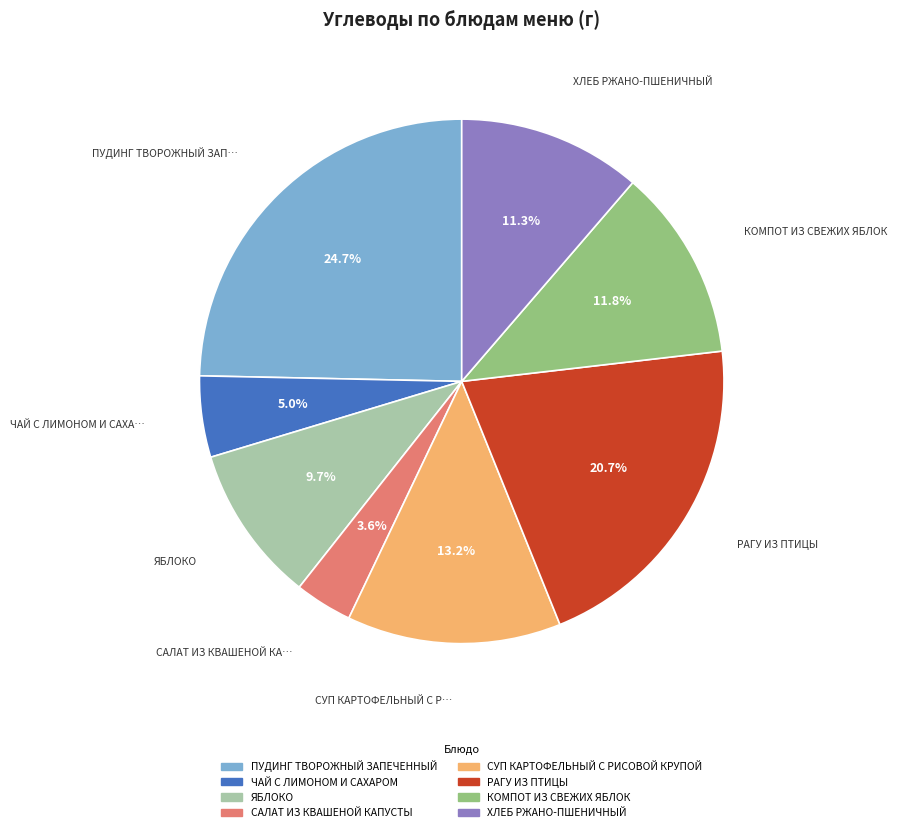

What percentage is the ХЛЕБ РЖАНО-ПШЕНИЧНЫЙ slice, to the nearest percent?

11%